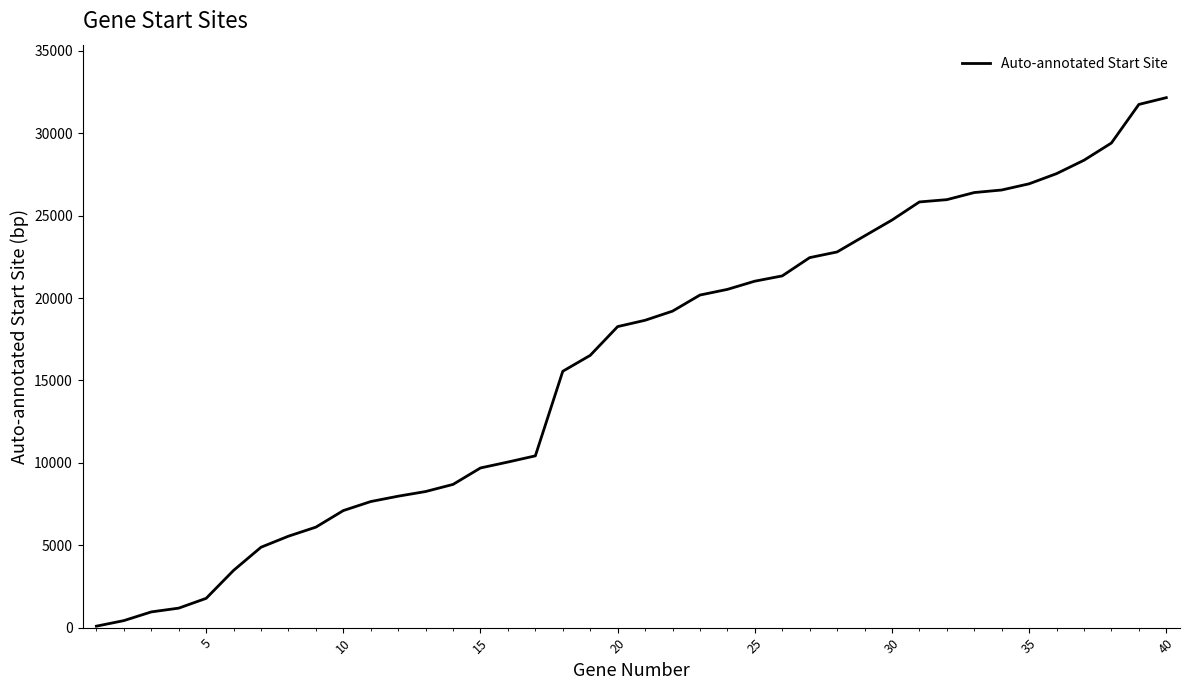

What is the difference between the maximum and minimum values?

32070